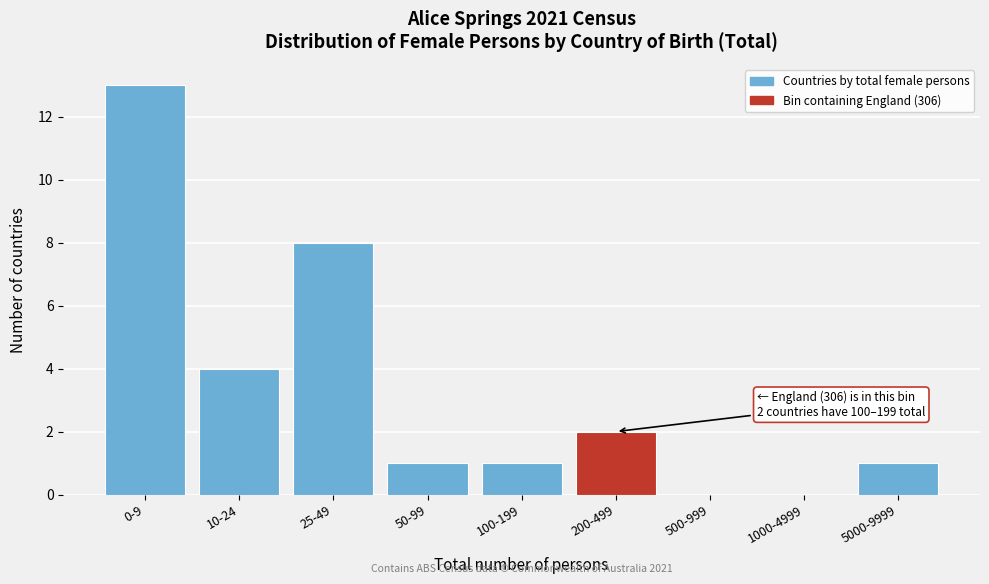

Reading left to right, transcribe all the data shown in this chart.

0-9=13	10-24=4	25-49=8	50-99=1	100-199=1	200-499=2	500-999=0	1000-4999=0	5000-9999=1